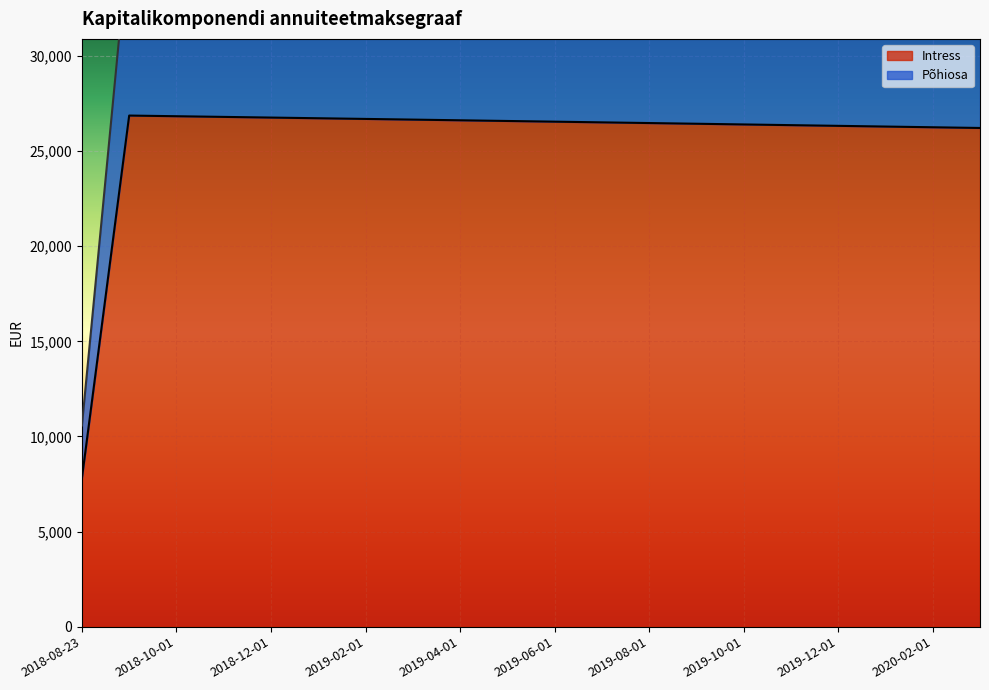

What is the label of the 4th point from the left?

2018-11-01